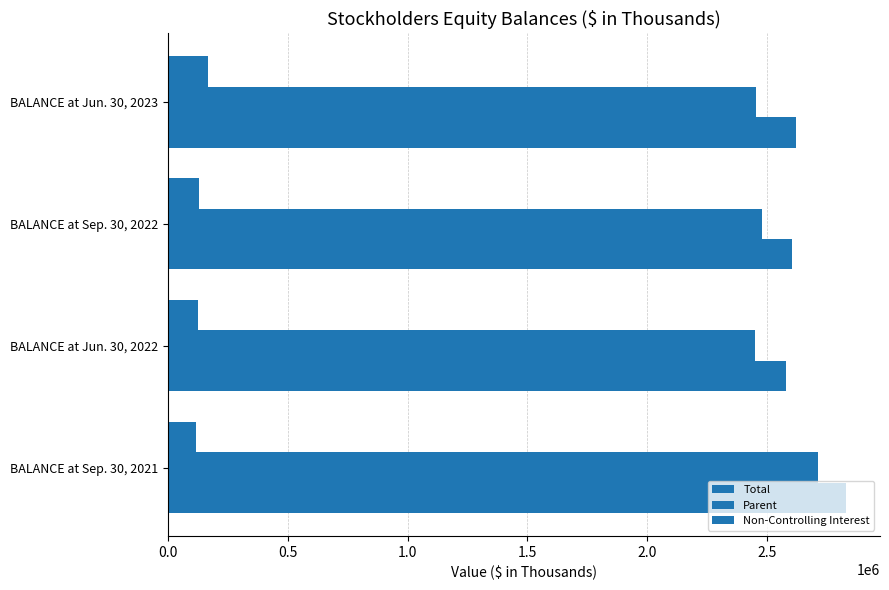

Reading right to left, transcribe all the data shown in this chart.

Total: 2622325	2605379	2577844	2829577
Parent: 2454765	2476654	2451010	2712470
Non-Controlling Interest: 167560	128725	126834	117107